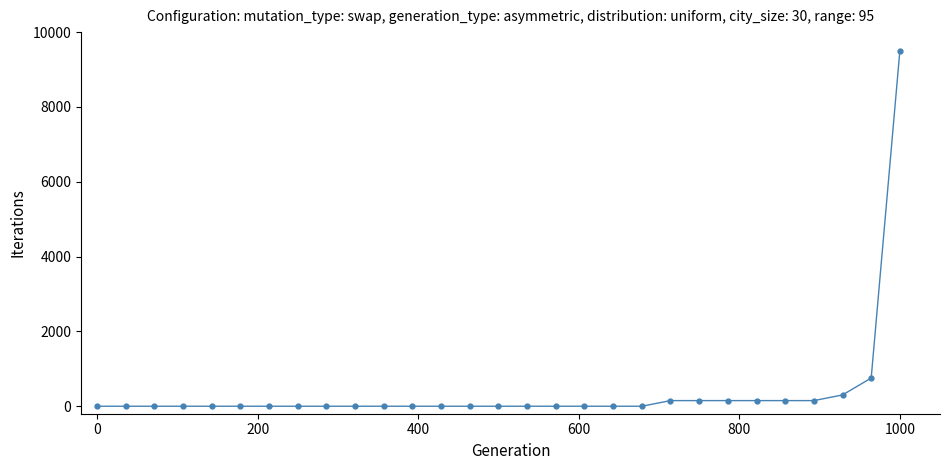

What is the difference between the second highest and minimum values?

754.0